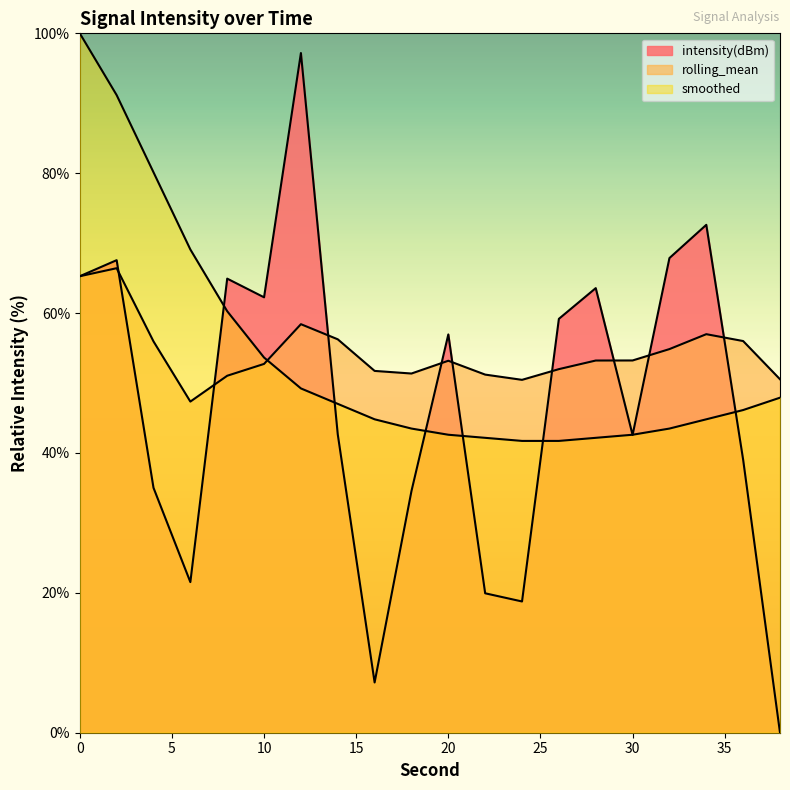

The value of rolling_mean at 0 is 65.3. True or false?

True